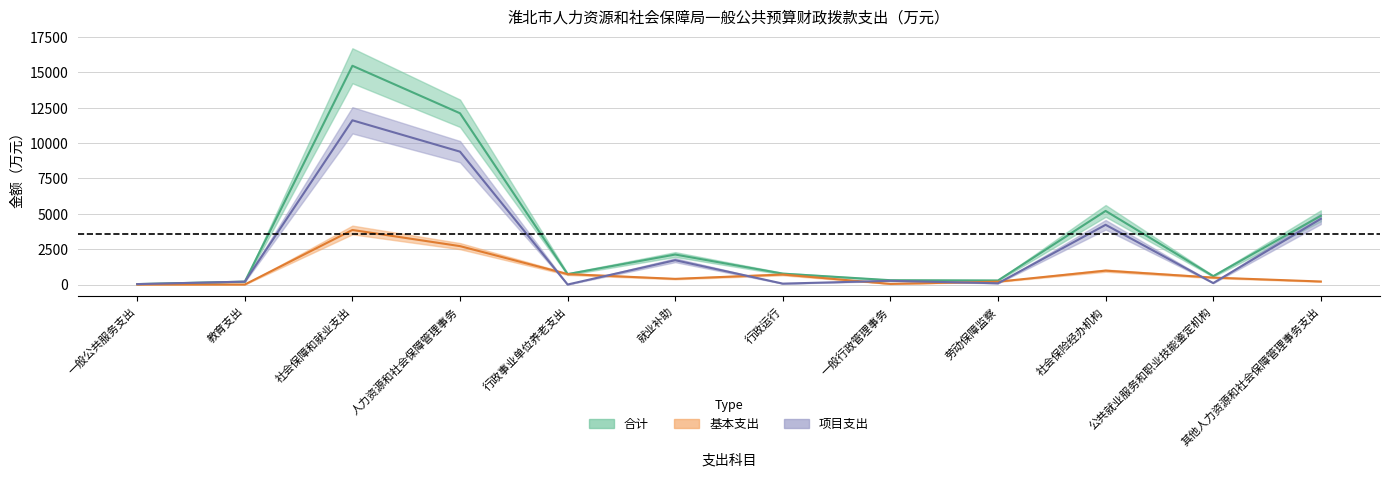

Read the 合计 value at 公共就业服务和职业技能鉴定机构.

590.6